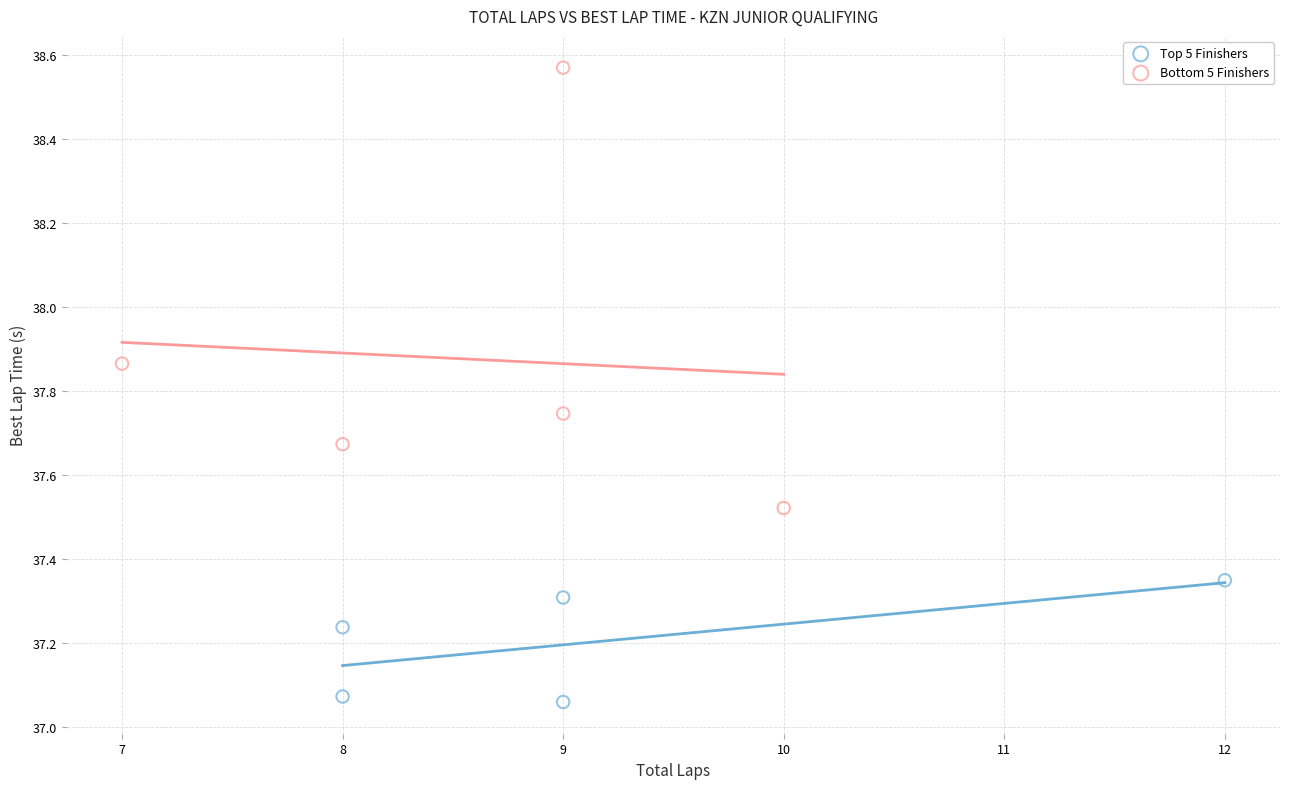

Which series contains the highest Y value?

Bottom 5 Finishers